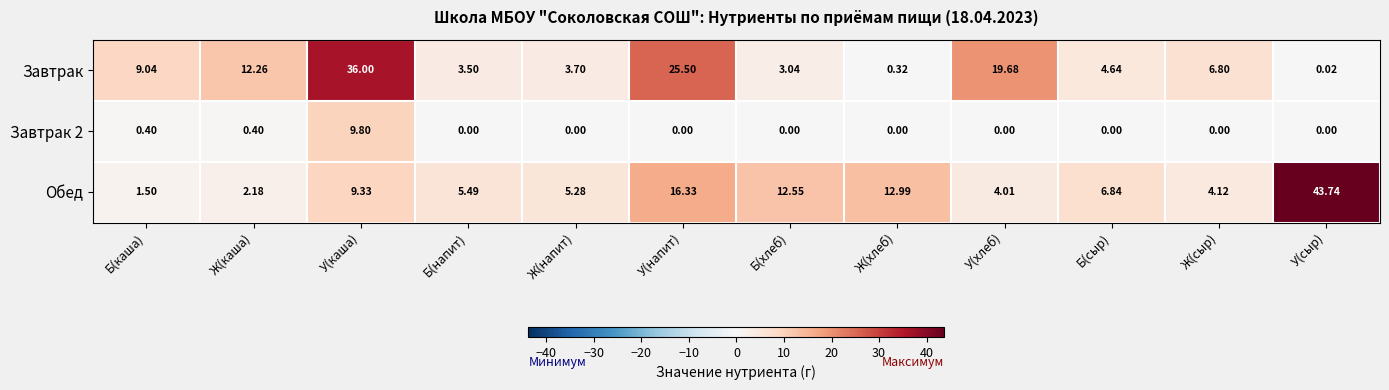

At which label does Обед reach its minimum?

Б(каша)